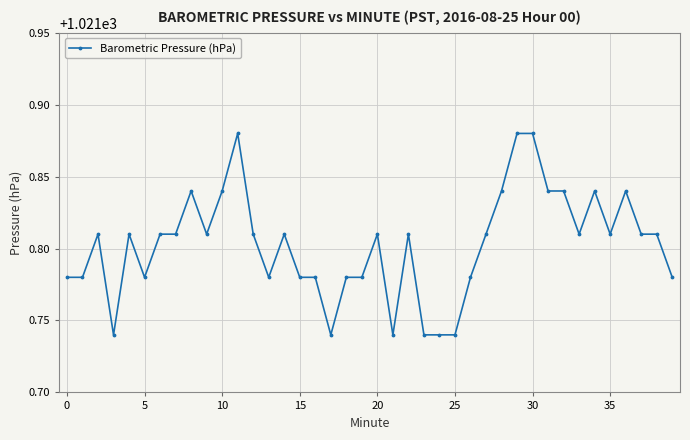

Count the values in the range 1021 to 1022.

40